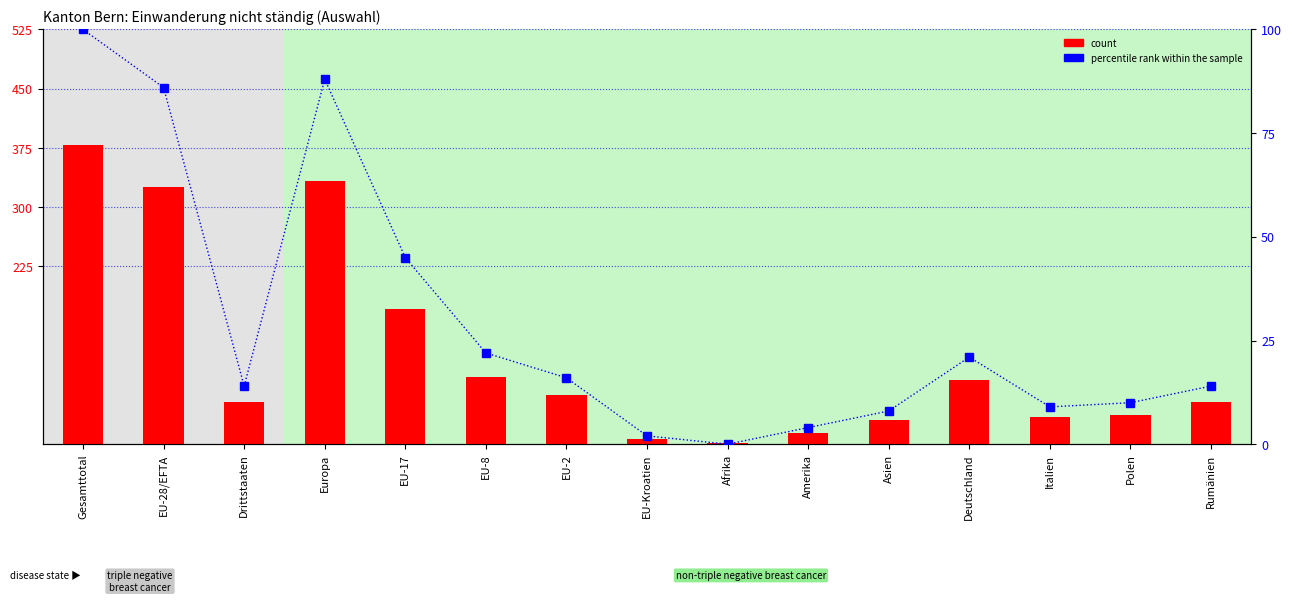

What is the label of the 12th bar from the right?

Europa